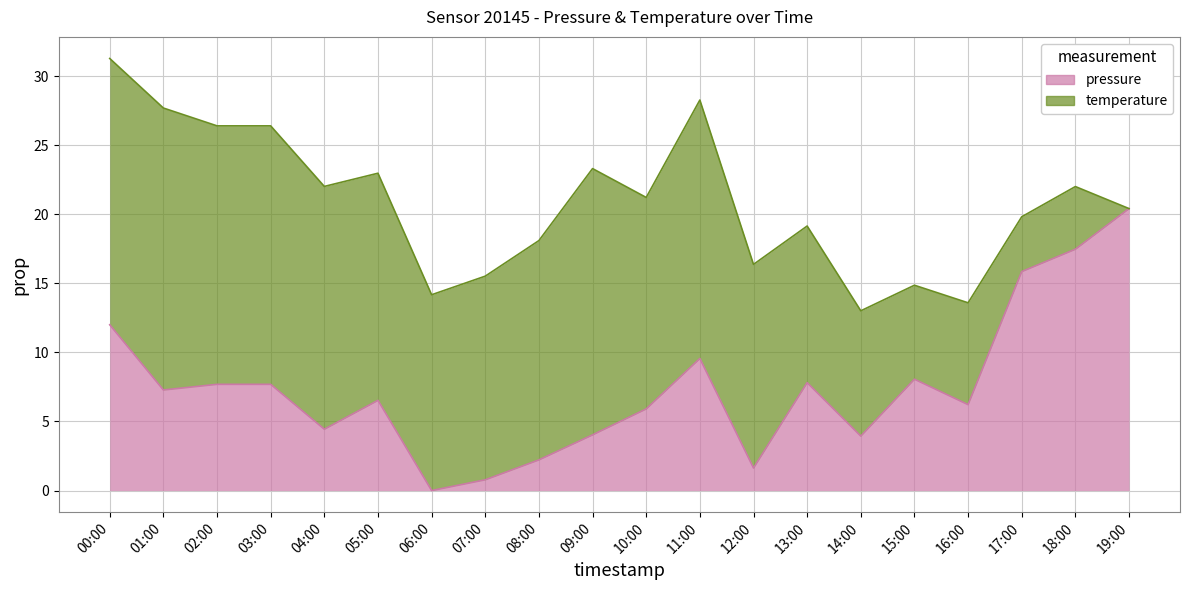

At which label does the data first exceed 7?

00:00